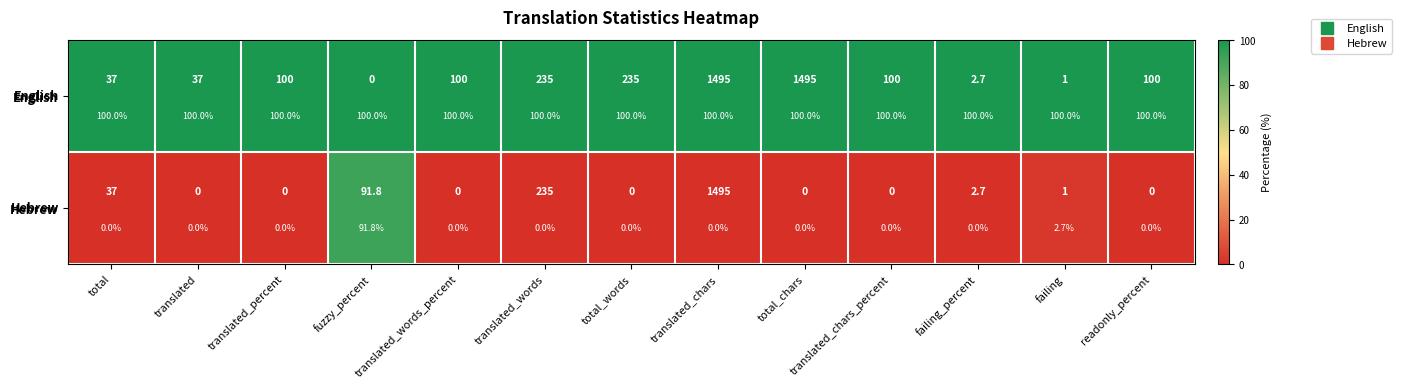

What is the maximum value shown in the chart?

100.0